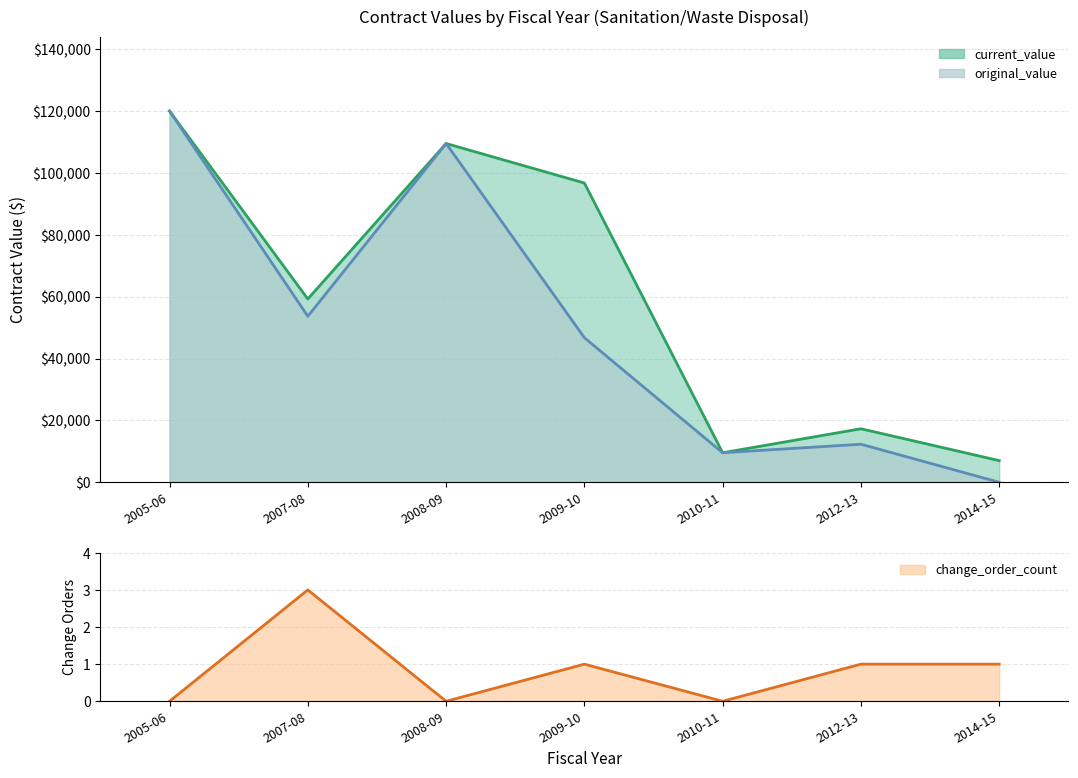

At which category is the sum across all series the highest?

2005-06